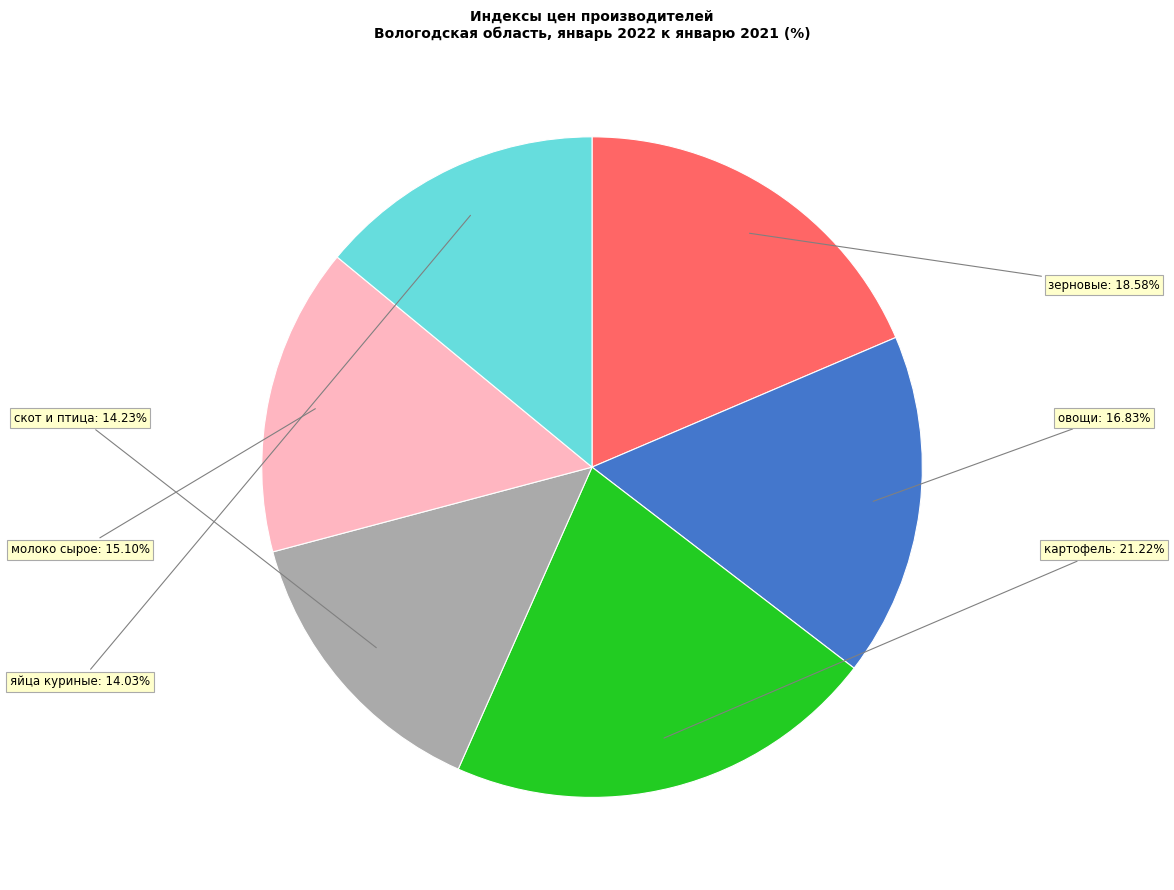

Is there a majority slice in this chart?

No